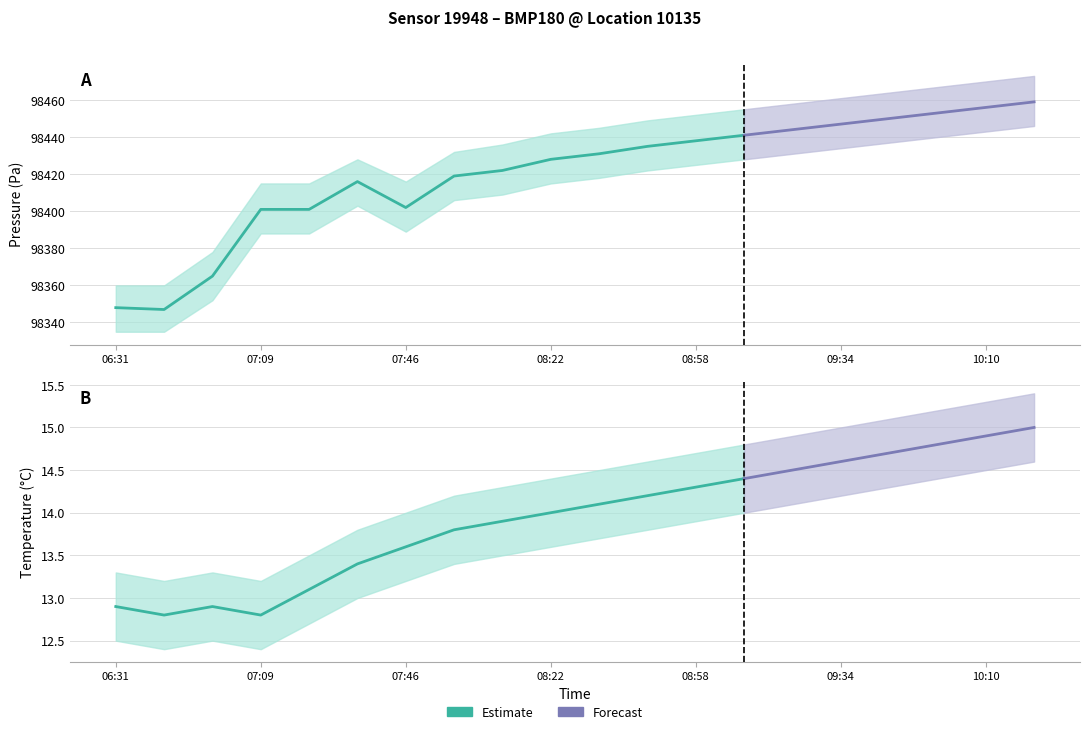

Where is the first local maximum for temperature?

06:56